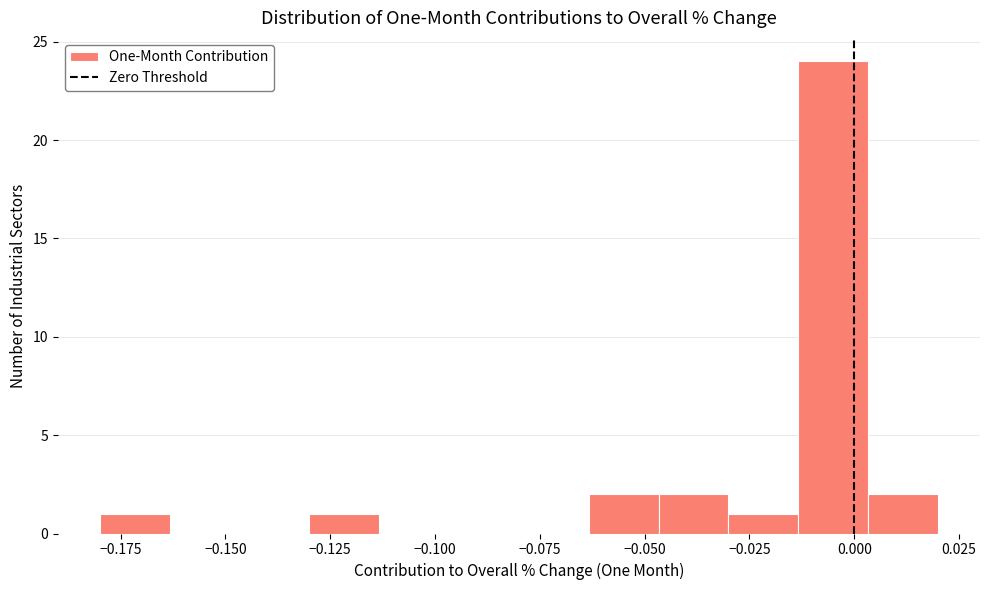

Around what value on the x-axis is the tallest bar? Give the approximate position of its centre, as read against the axis.

-0.005